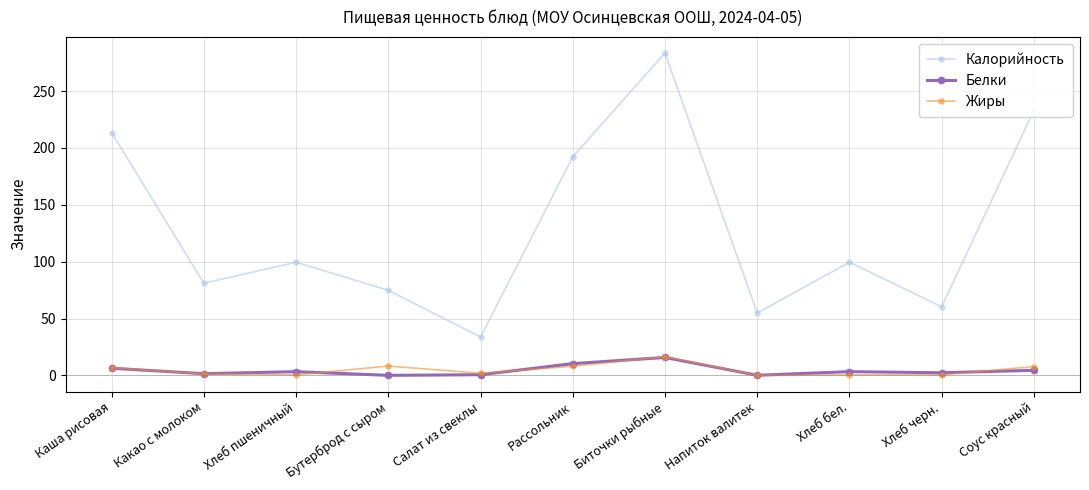

Where is Белки nearest to the value 7?

Каша рисовая